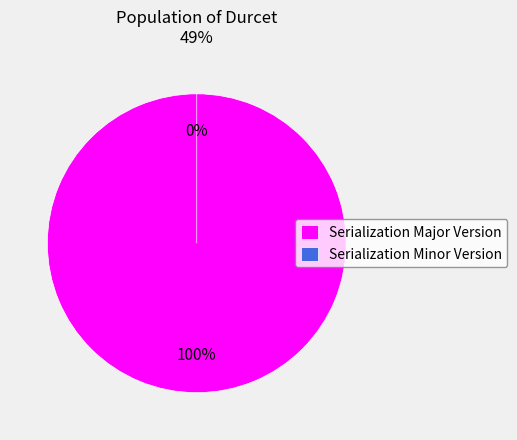

To the nearest percent, what is the average slice percentage?

50%